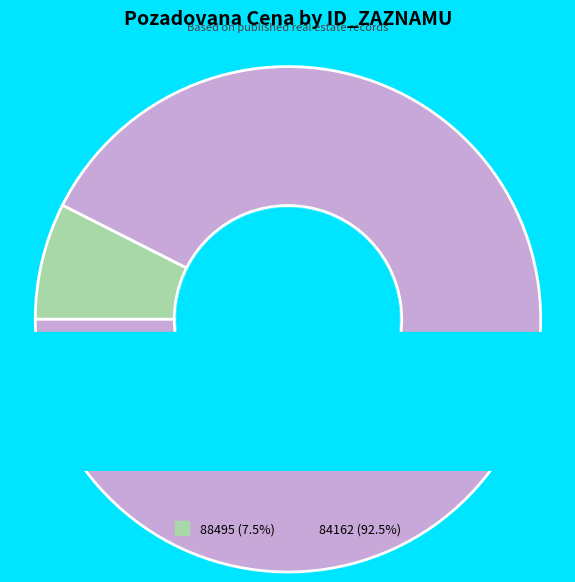

Is it true that 84162 is 99% of the pie?

False